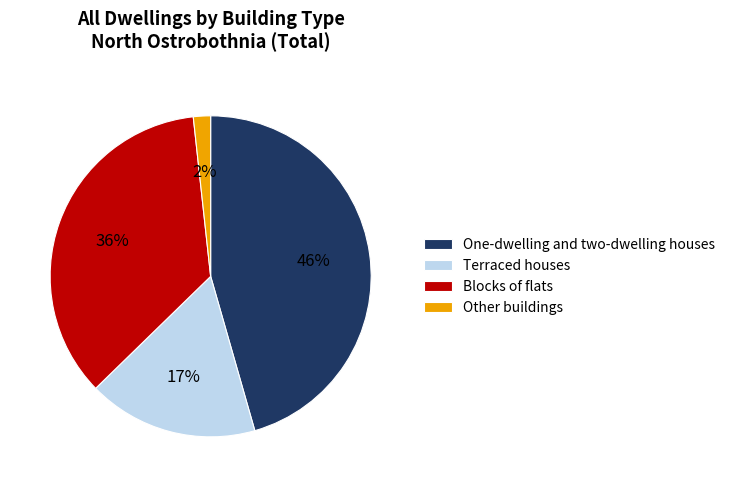

To the nearest percent, what is the combined percentage of Terraced houses and Other buildings?

19%